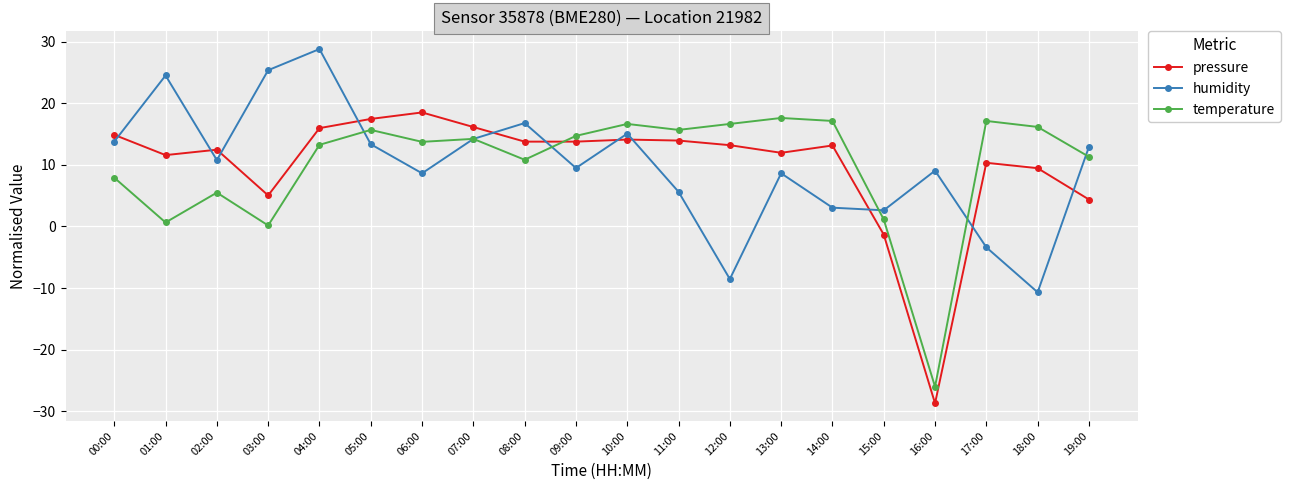

What are all the series names shown in the legend?

pressure, humidity, temperature